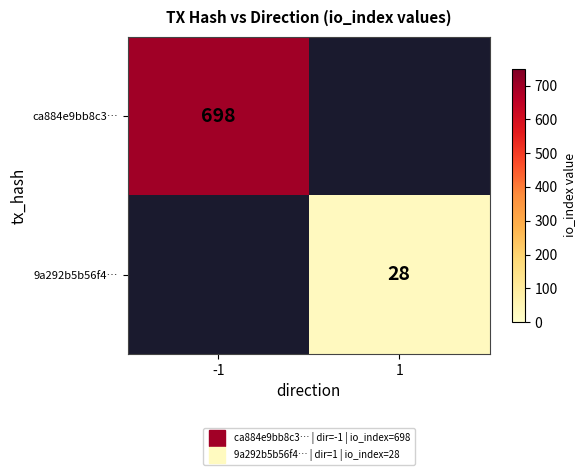

At which label does ca884e9bb8c3… reach its peak?

-1